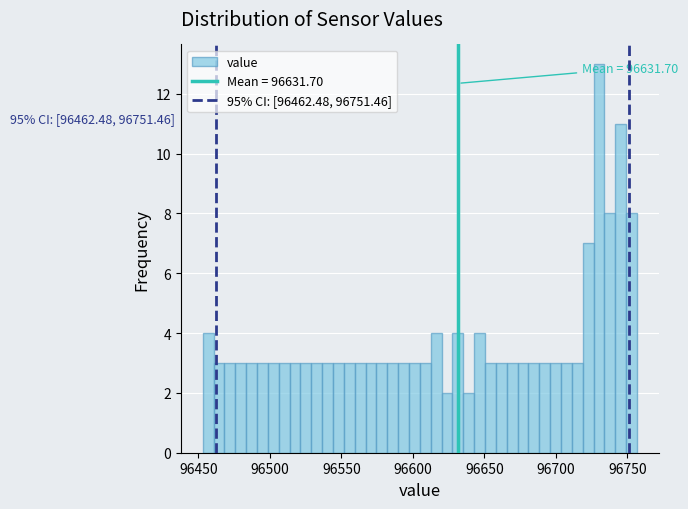

Around what value on the x-axis is the tallest bar? Give the approximate position of its centre, as read against the axis.

96730